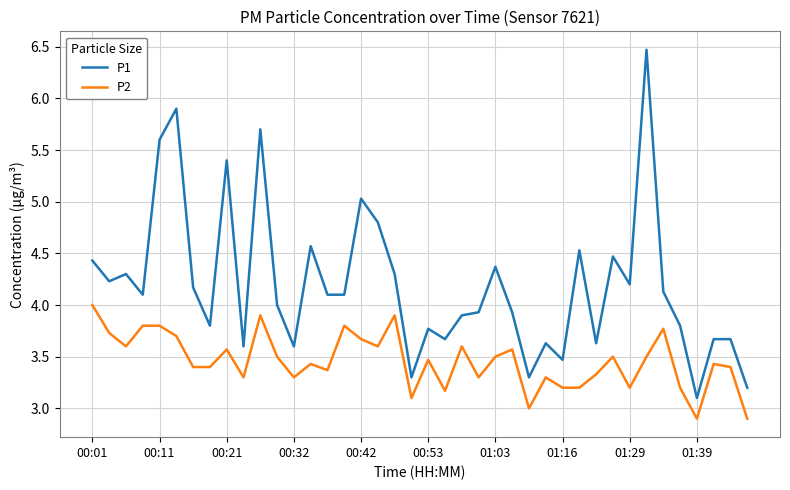

True or false: P2 has more than 1 points higher than both neighbors.

True